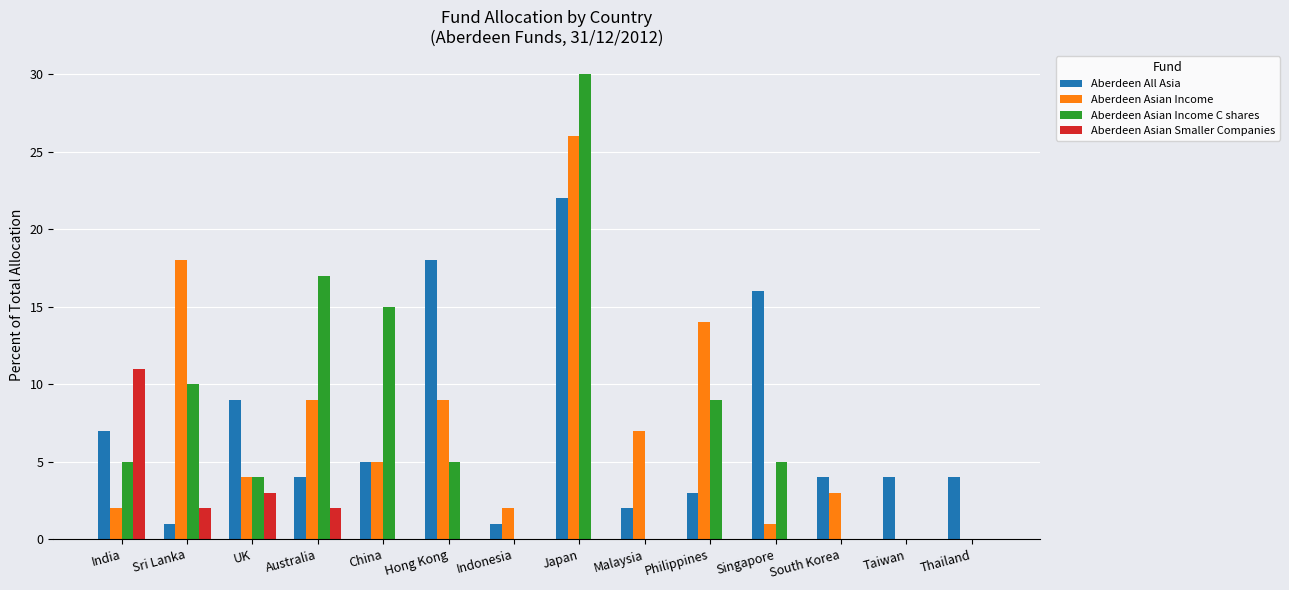

Is the value of Aberdeen All Asia at Thailand greater than the value of Aberdeen Asian Income at Singapore?

Yes